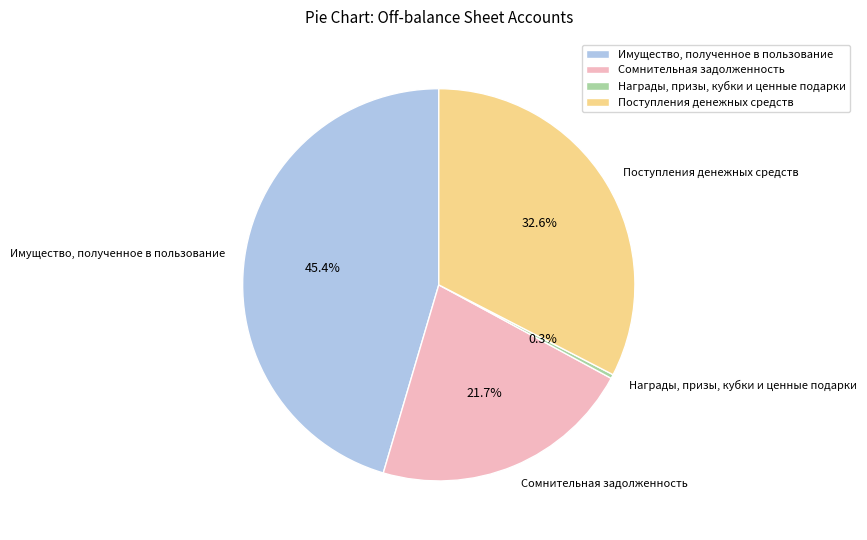

Rank the categories by value from lowest to highest.

Награды, призы, кубки и ценные подарки, Сомнительная задолженность, Поступления денежных средств, Имущество, полученное в пользование